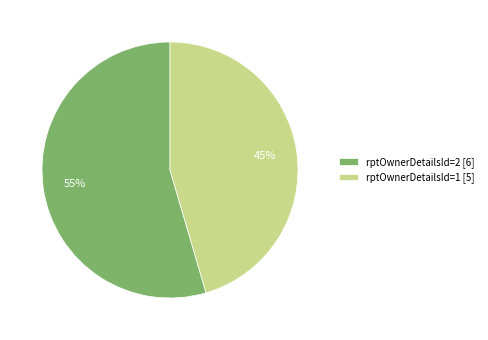

Is it true that rptOwnerDetailsId=2 is 48% of the pie?

False